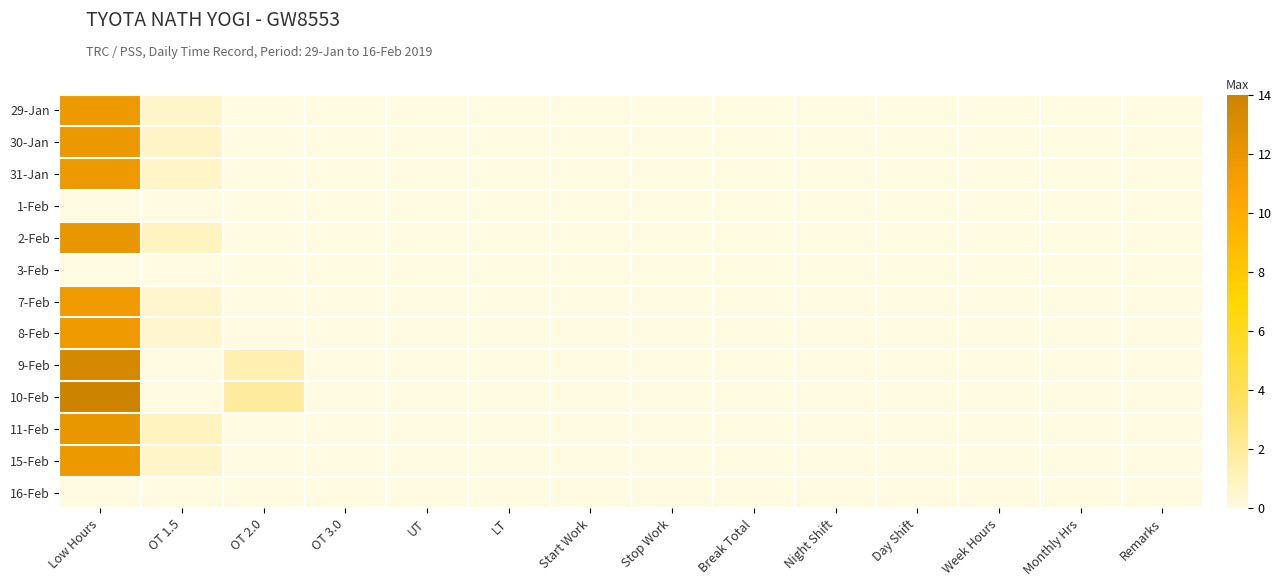

Reading left to right, transcribe all the data shown in this chart.

29-Jan: Low Hours=11.7	OT 1.5=0.7	OT 2.0=0.0	OT 3.0=0.0	UT=0.0	LT=0.0	Start Work=0.0	Stop Work=0.0	Break Total=0.0	Night Shift=0.0	Day Shift=0.0	Week Hours=0.0	Monthly Hrs=0.0	Remarks=0.0
30-Jan: Low Hours=11.7	OT 1.5=0.7	OT 2.0=0.0	OT 3.0=0.0	UT=0.0	LT=0.0	Start Work=0.0	Stop Work=0.0	Break Total=0.0	Night Shift=0.0	Day Shift=0.0	Week Hours=0.0	Monthly Hrs=0.0	Remarks=0.0
31-Jan: Low Hours=11.7	OT 1.5=0.7	OT 2.0=0.0	OT 3.0=0.0	UT=0.0	LT=0.0	Start Work=0.0	Stop Work=0.0	Break Total=0.0	Night Shift=0.0	Day Shift=0.0	Week Hours=0.0	Monthly Hrs=0.0	Remarks=0.0
1-Feb: Low Hours=0.0	OT 1.5=0.0	OT 2.0=0.0	OT 3.0=0.0	UT=0.0	LT=0.0	Start Work=0.0	Stop Work=0.0	Break Total=0.0	Night Shift=0.0	Day Shift=0.0	Week Hours=0.0	Monthly Hrs=0.0	Remarks=0.0
2-Feb: Low Hours=12.0	OT 1.5=1.0	OT 2.0=0.0	OT 3.0=0.0	UT=0.0	LT=0.0	Start Work=0.0	Stop Work=0.0	Break Total=0.0	Night Shift=0.0	Day Shift=0.0	Week Hours=0.0	Monthly Hrs=0.0	Remarks=0.0
3-Feb: Low Hours=0.0	OT 1.5=0.0	OT 2.0=0.0	OT 3.0=0.0	UT=0.0	LT=0.0	Start Work=0.0	Stop Work=0.0	Break Total=0.0	Night Shift=0.0	Day Shift=0.0	Week Hours=0.0	Monthly Hrs=0.0	Remarks=0.0
7-Feb: Low Hours=11.5	OT 1.5=0.5	OT 2.0=0.0	OT 3.0=0.0	UT=0.0	LT=0.0	Start Work=0.0	Stop Work=0.0	Break Total=0.0	Night Shift=0.0	Day Shift=0.0	Week Hours=0.0	Monthly Hrs=0.0	Remarks=0.0
8-Feb: Low Hours=11.5	OT 1.5=0.5	OT 2.0=0.0	OT 3.0=0.0	UT=0.0	LT=0.0	Start Work=0.0	Stop Work=0.0	Break Total=0.0	Night Shift=0.0	Day Shift=0.0	Week Hours=0.0	Monthly Hrs=0.0	Remarks=0.0
9-Feb: Low Hours=13.4	OT 1.5=0.0	OT 2.0=1.4	OT 3.0=0.0	UT=0.0	LT=0.0	Start Work=0.0	Stop Work=0.0	Break Total=0.0	Night Shift=0.0	Day Shift=0.0	Week Hours=0.0	Monthly Hrs=0.0	Remarks=0.0
10-Feb: Low Hours=14.0	OT 1.5=0.0	OT 2.0=2.0	OT 3.0=0.0	UT=0.0	LT=0.0	Start Work=0.0	Stop Work=0.0	Break Total=0.0	Night Shift=0.0	Day Shift=0.0	Week Hours=0.0	Monthly Hrs=0.0	Remarks=0.0
11-Feb: Low Hours=11.9	OT 1.5=0.9	OT 2.0=0.0	OT 3.0=0.0	UT=0.0	LT=0.0	Start Work=0.0	Stop Work=0.0	Break Total=0.0	Night Shift=0.0	Day Shift=0.0	Week Hours=0.0	Monthly Hrs=0.0	Remarks=0.0
15-Feb: Low Hours=11.7	OT 1.5=0.7	OT 2.0=0.0	OT 3.0=0.0	UT=0.0	LT=0.0	Start Work=0.0	Stop Work=0.0	Break Total=0.0	Night Shift=0.0	Day Shift=0.0	Week Hours=0.0	Monthly Hrs=0.0	Remarks=0.0
16-Feb: Low Hours=0.0	OT 1.5=0.0	OT 2.0=0.0	OT 3.0=0.0	UT=0.0	LT=0.0	Start Work=0.0	Stop Work=0.0	Break Total=0.0	Night Shift=0.0	Day Shift=0.0	Week Hours=0.0	Monthly Hrs=0.0	Remarks=0.0